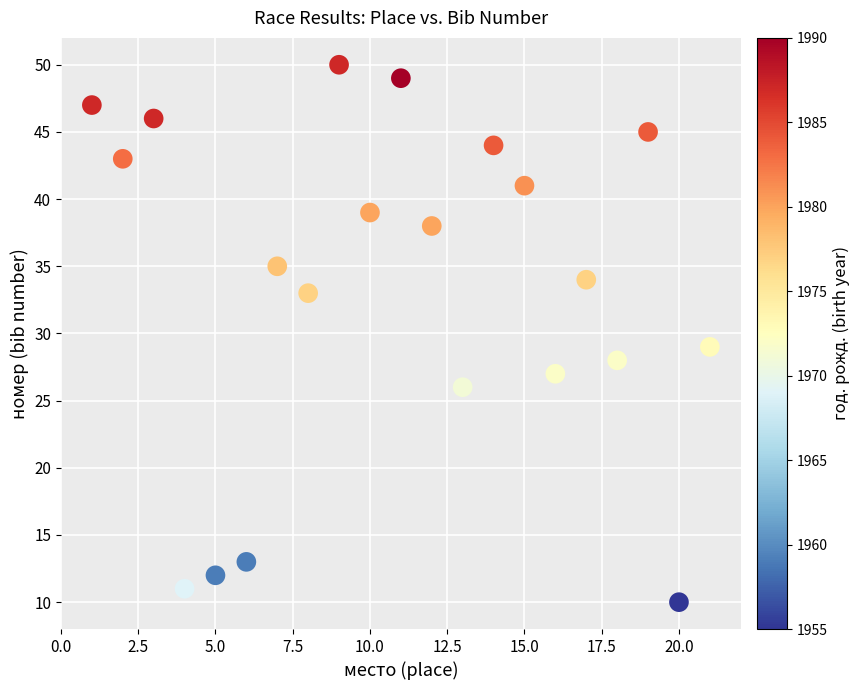

What is the range of Y values (max minus min)?

40